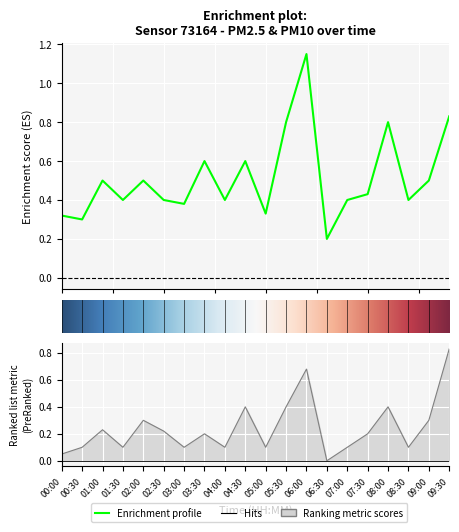

True or false: P1 has more than 0 points higher than both neighbors.

True